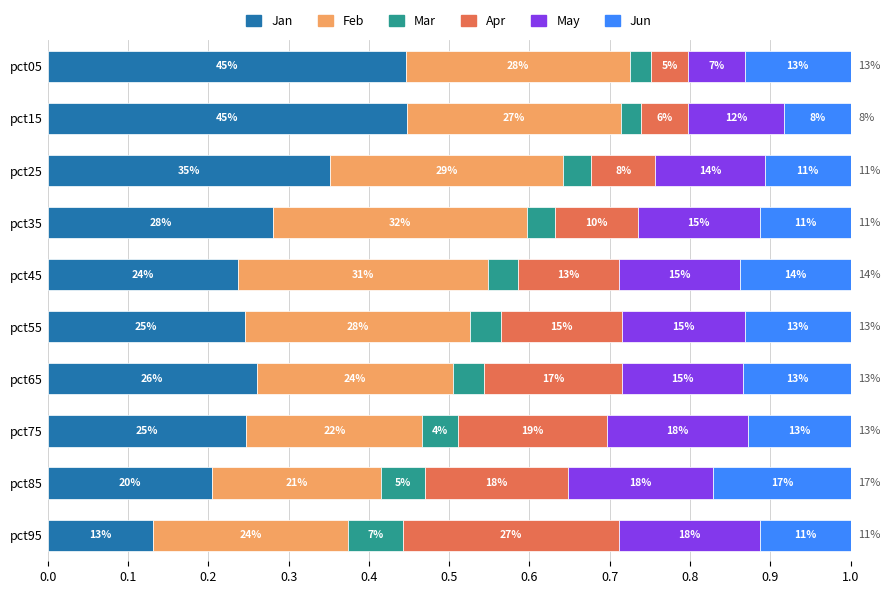

What are all the series names shown in the legend?

Jan, Feb, Mar, Apr, May, Jun